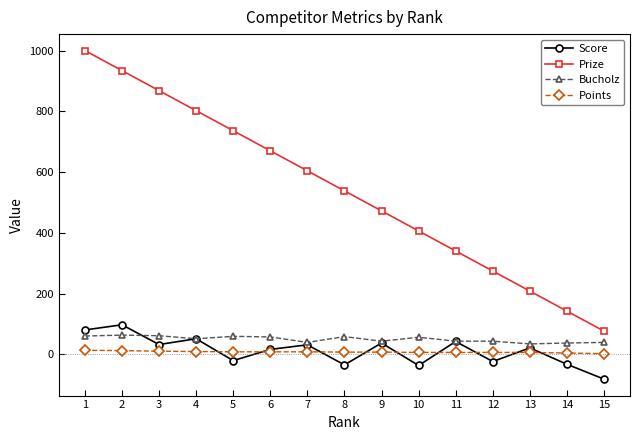

What is the value of the Bucholz point at the 8th from the left?

58